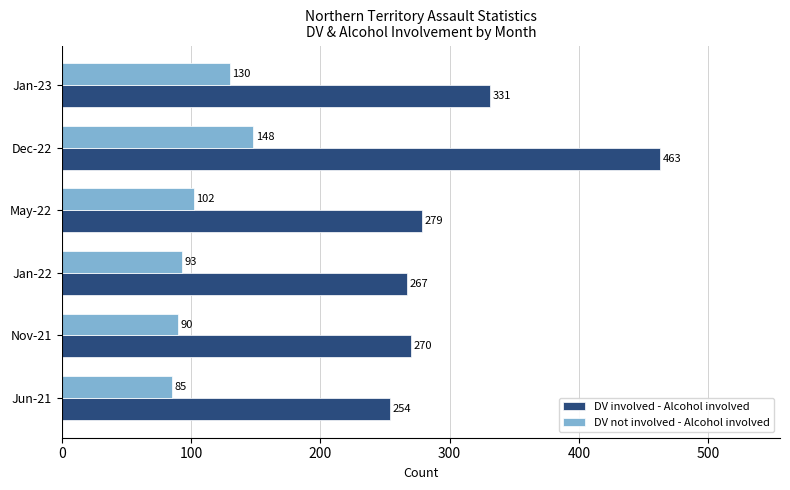

Which category has the lowest value in the DV not involved - Alcohol involved series?

Jun-21